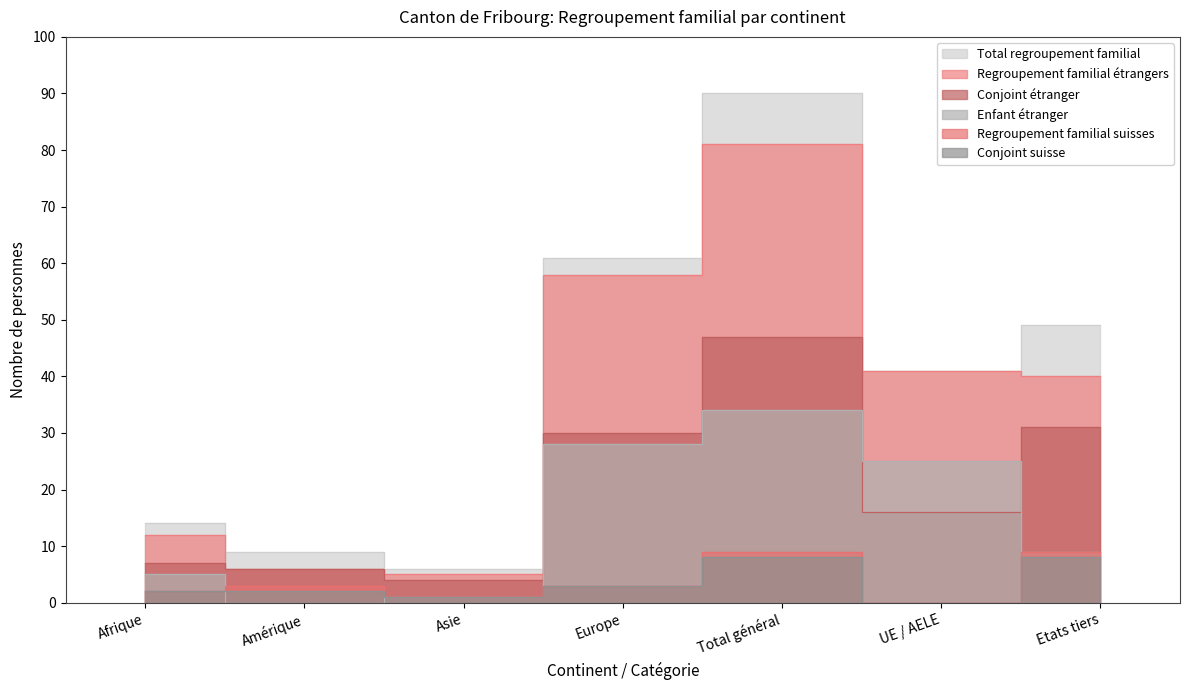

Where is the first local maximum for Regroupement familial étrangers?

Total général